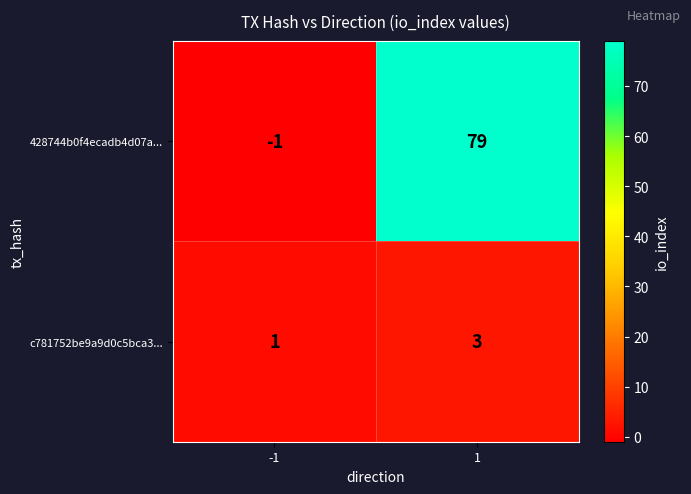

At 1, list the series in order from largest to smallest.

428744b0f4ecadb4d07a..., c781752be9a9d0c5bca3...